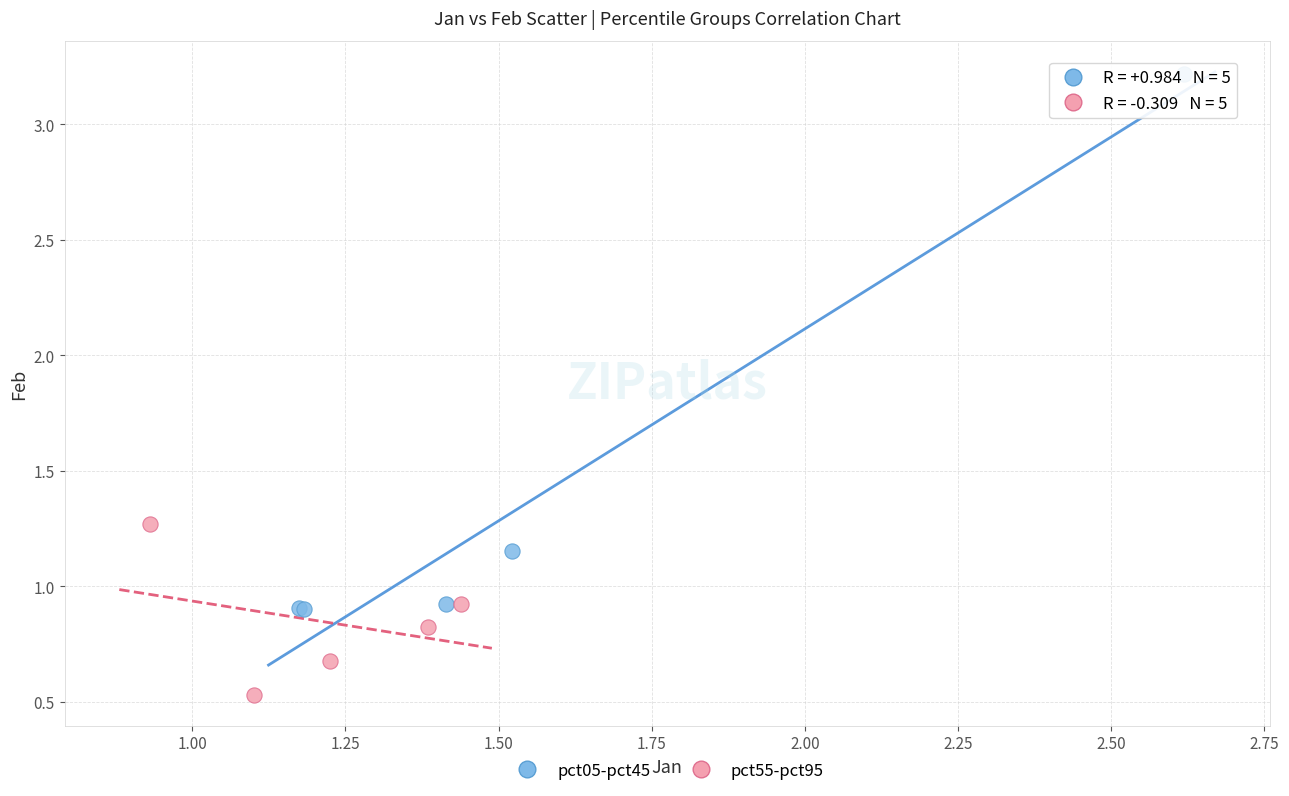

Which series reaches the maximum Y coordinate?

pct05-pct45